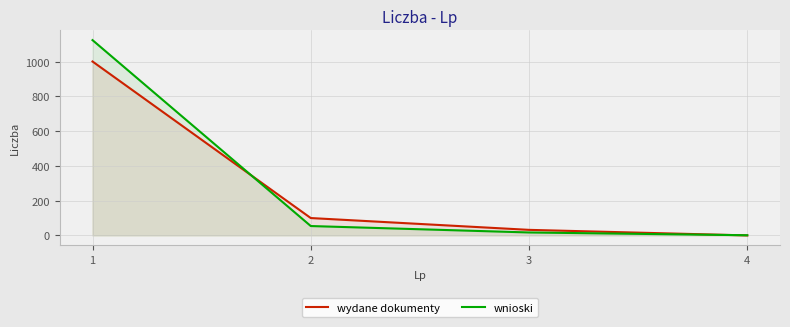

What is the lowest value of the wnioski series?

1